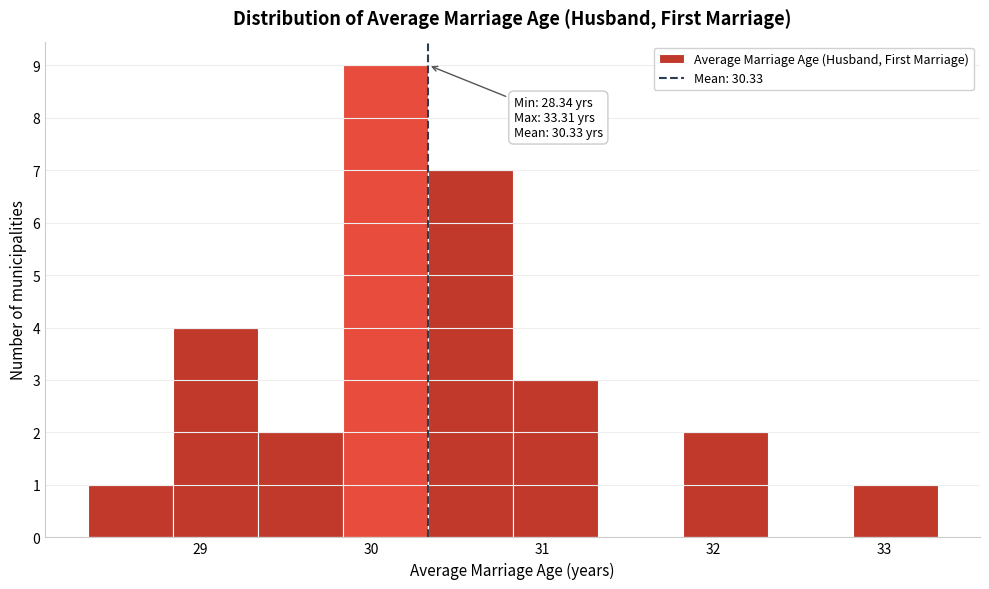

Which range on the x-axis has the tallest bar?

29.8 to 30.3